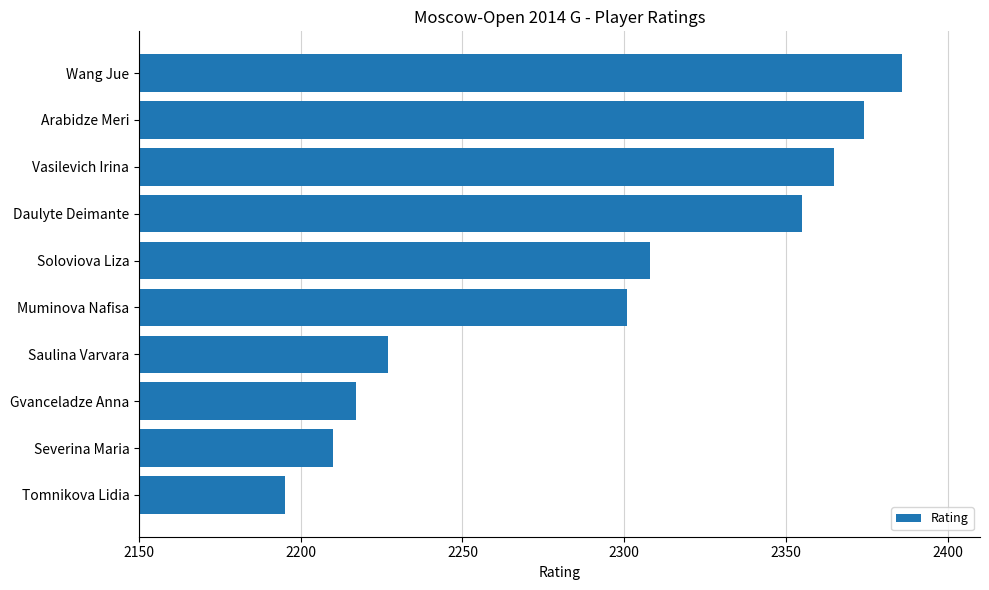

Which has a higher value, Arabidze Meri or Muminova Nafisa?

Arabidze Meri